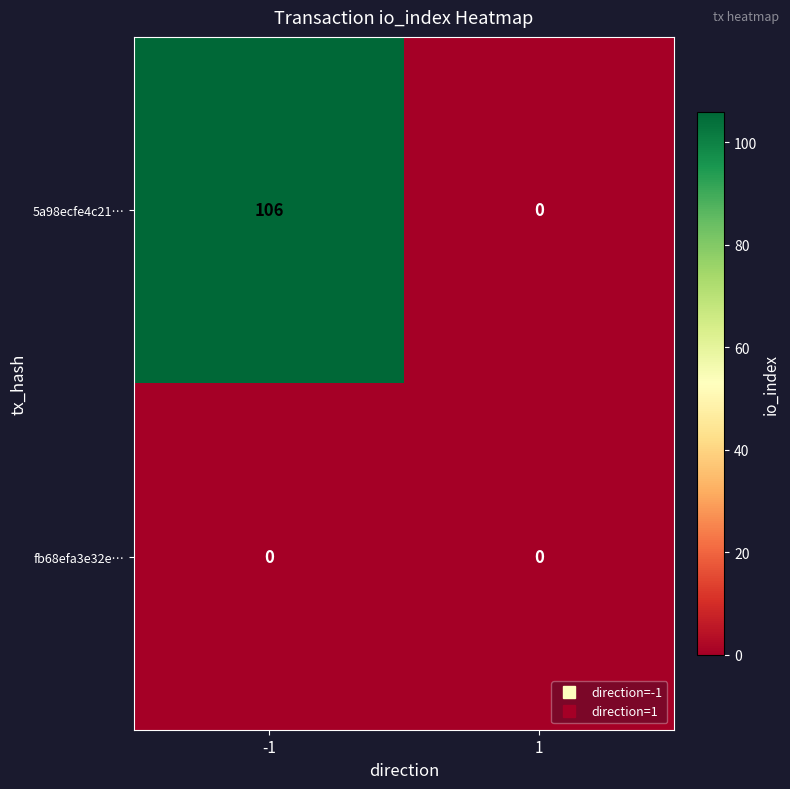

Which label corresponds to the largest value in the chart?

-1